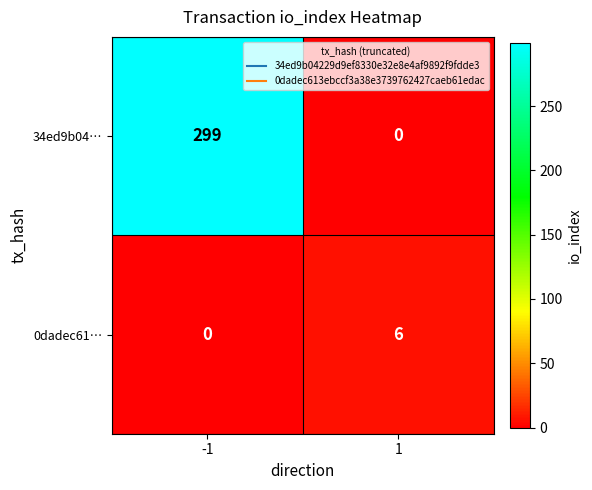

At how many categories does at least one series exceed 163?

1